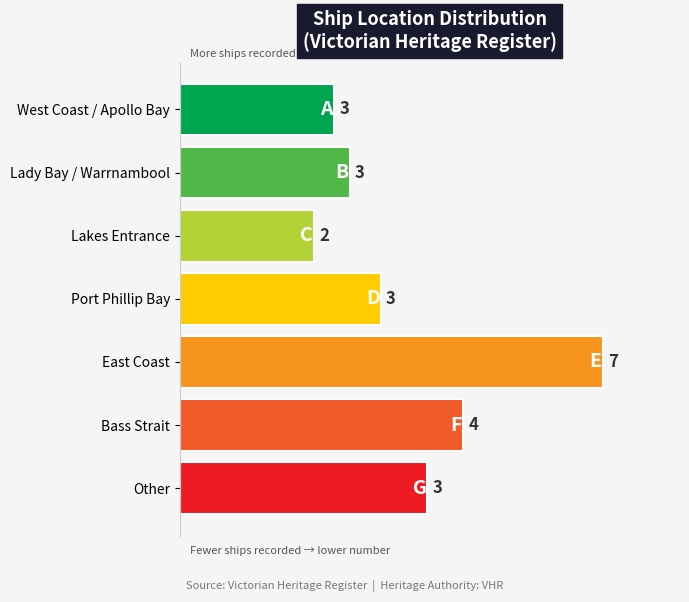

True or false: the data shows 1.4 at West Coast / Apollo Bay.

False